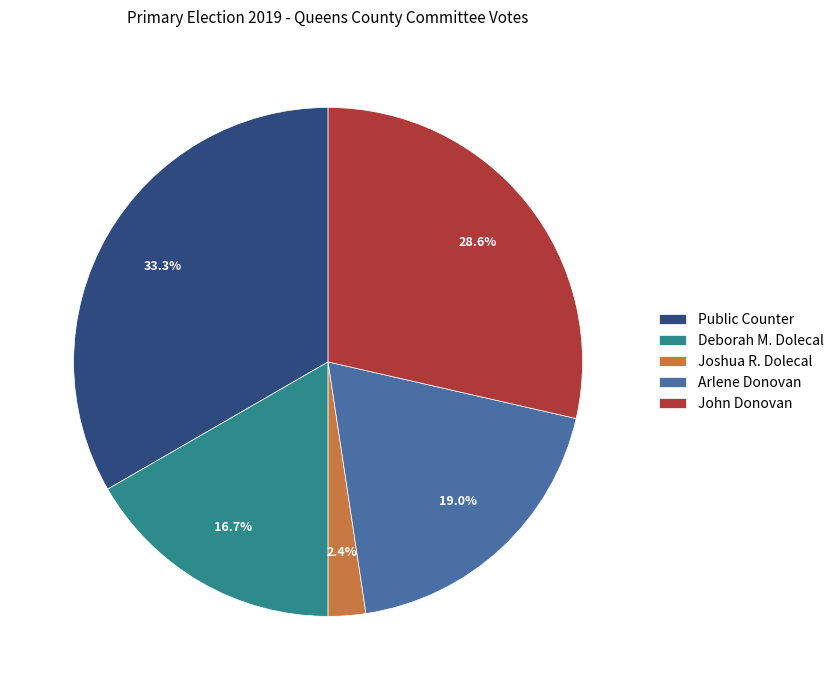

Between Joshua R. Dolecal and Arlene Donovan, which is larger?

Arlene Donovan